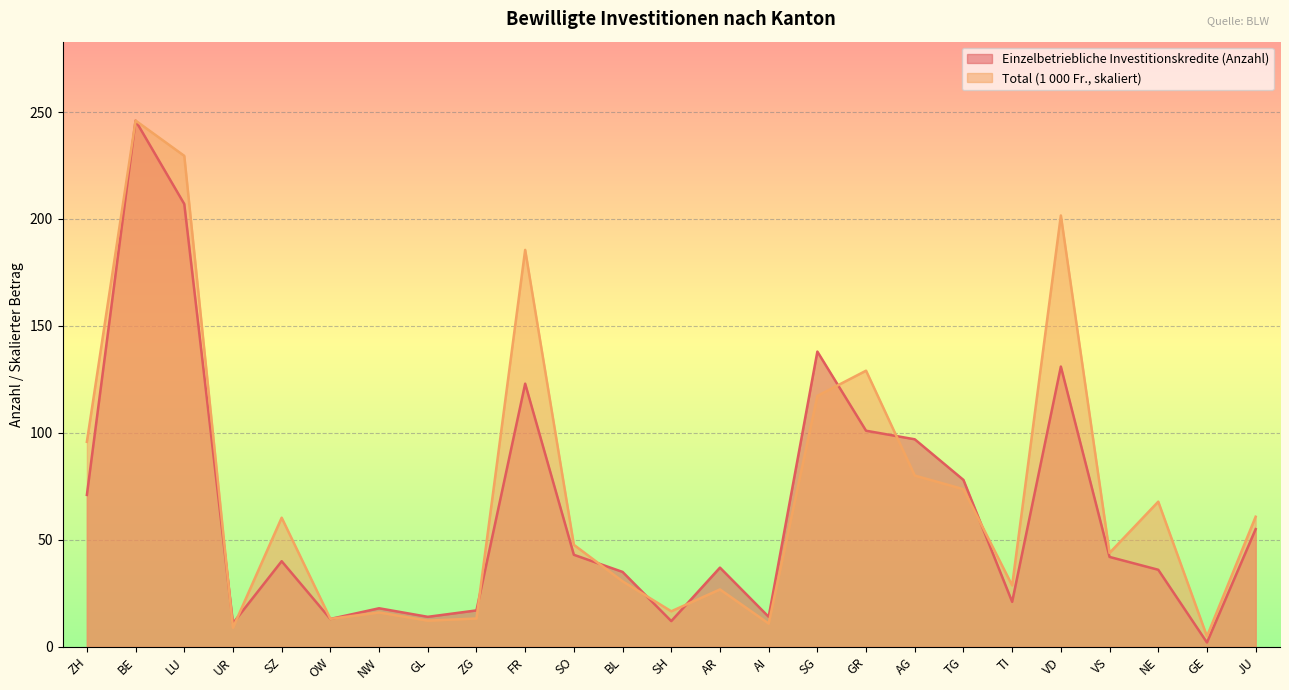

Which series ends up on top after the final intersection of Total (1 000 Fr.) and Einzelbetriebliche Investitionskredite (Anzahl)?

Total (1 000 Fr.)